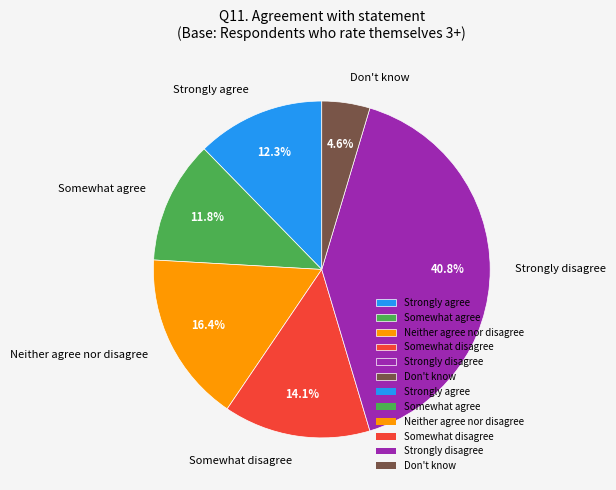

How many slices are in this pie chart?

6